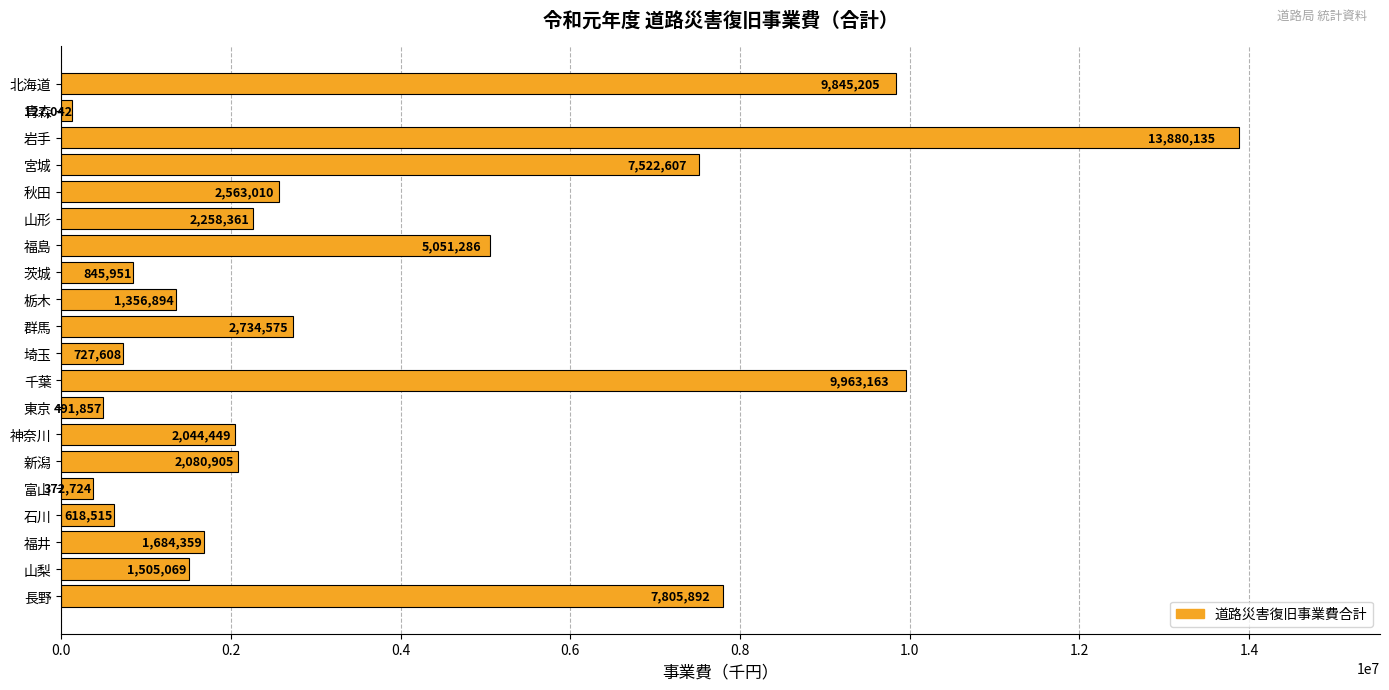

Reading bottom to top, list all the values displayed in this chart.

長野=7805892	山梨=1505069	福井=1684359	石川=618515	富山=372724	新潟=2080905	神奈川=2044449	東京=491857	千葉=9963163	埼玉=727608	群馬=2734575	栃木=1356894	茨城=845951	福島=5051286	山形=2258361	秋田=2563010	宮城=7522607	岩手=13880135	青森=127042	北海道=9845205